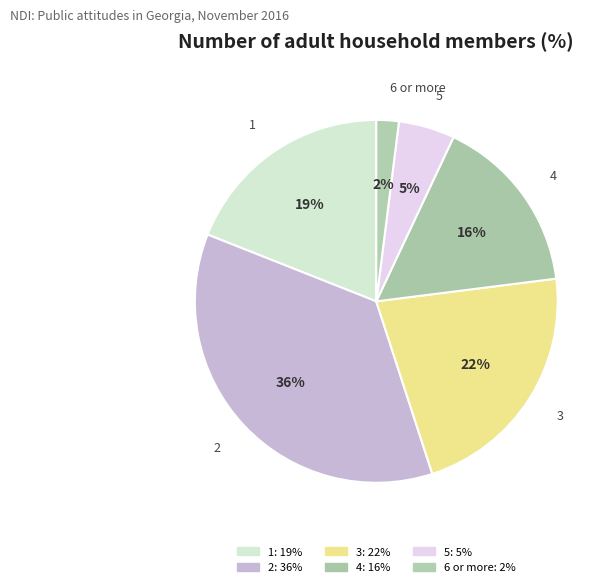

Rank the categories by value from lowest to highest.

6 or more, 5, 4, 1, 3, 2